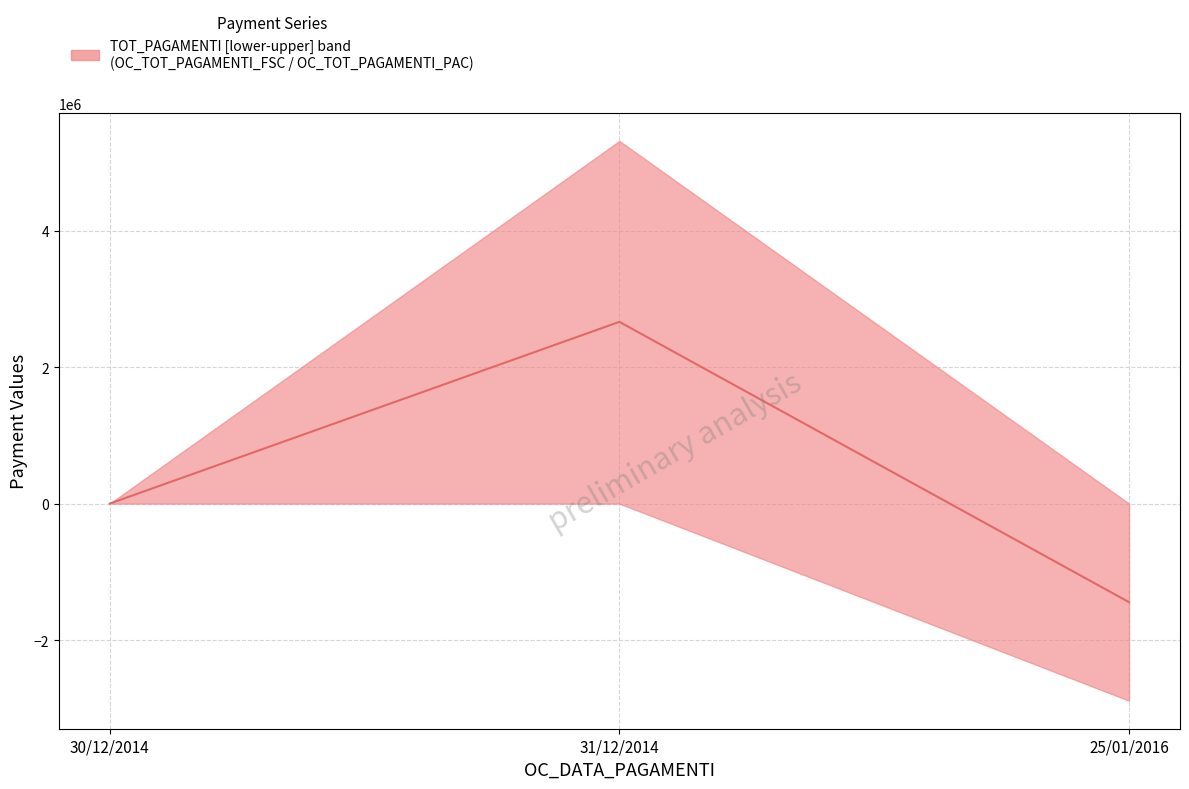

Between 30/12/2014 and 31/12/2014, which series saw the biggest shift?

TOT_PAGAMENTI